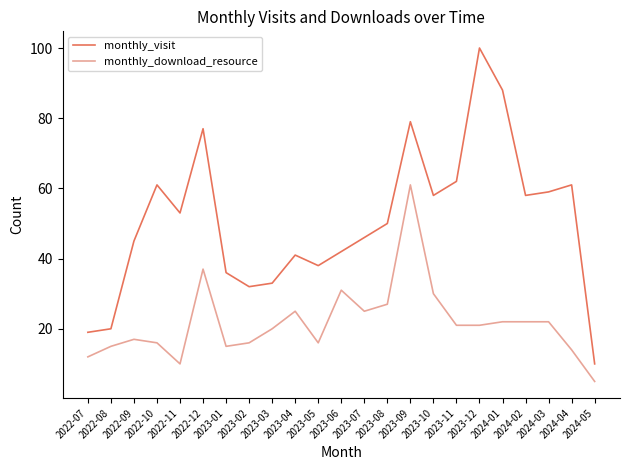

List the series in order of their peak value, lowest first.

monthly_download_resource, monthly_visit